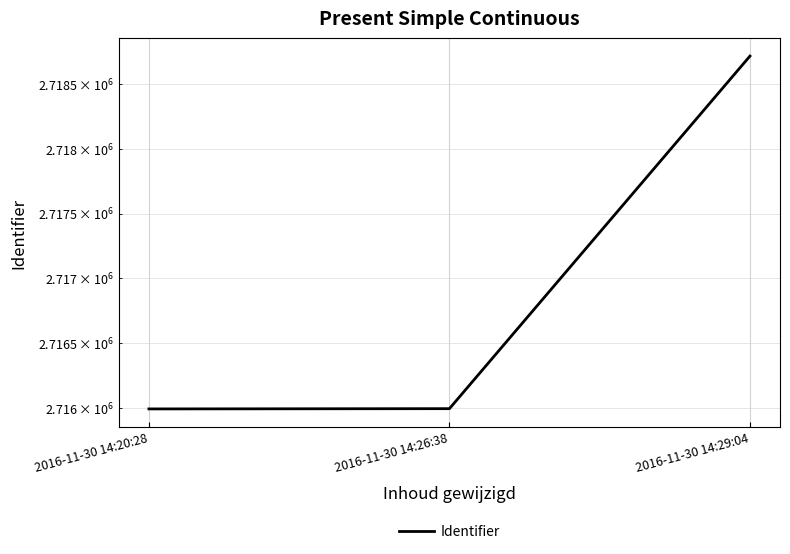

The chart shows a value of 2715992 at 2016-11-30 14:20:28. True or false?

True